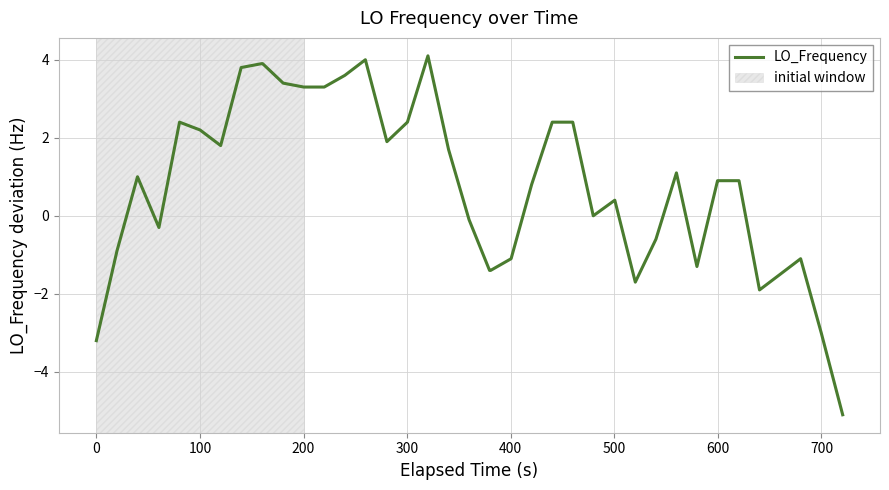

How many lines are shown in the chart?

1